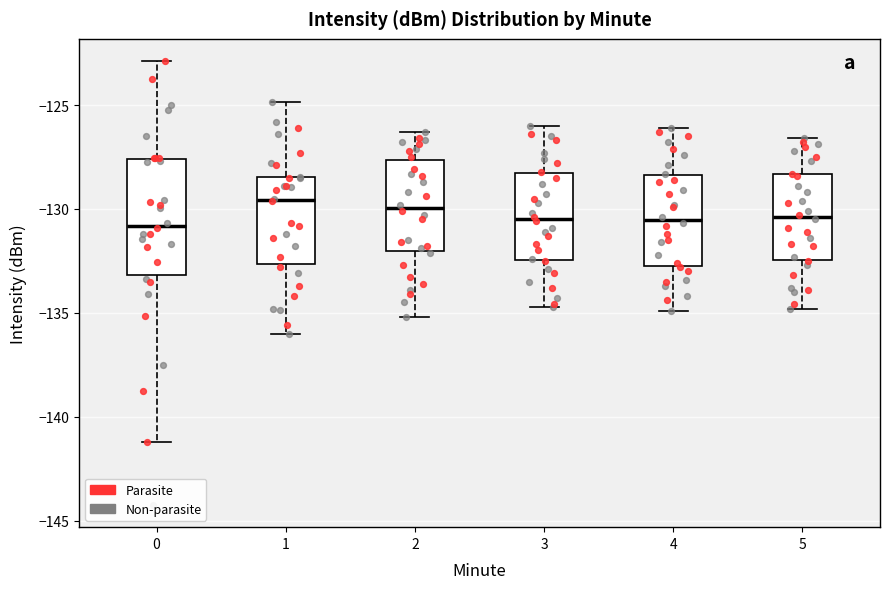

Where does the median line of the box at x = 5 sit on the y-axis? The values are not printed on the chart, so give them approximately, as read against the axis.

-130.5